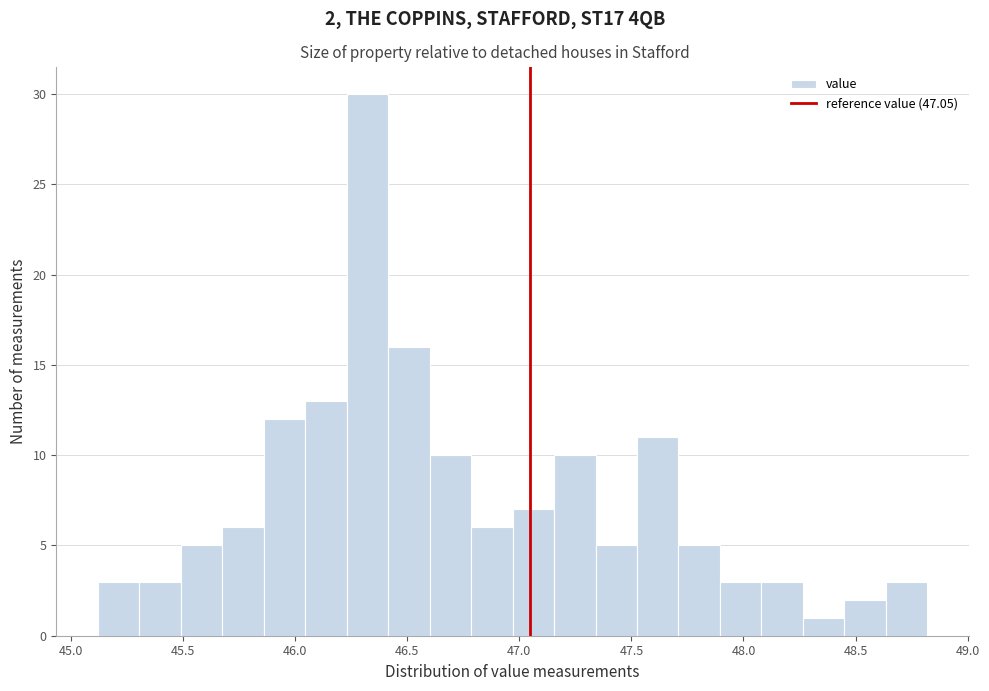

Around what value on the x-axis is the tallest bar? Give the approximate position of its centre, as read against the axis.

46.30